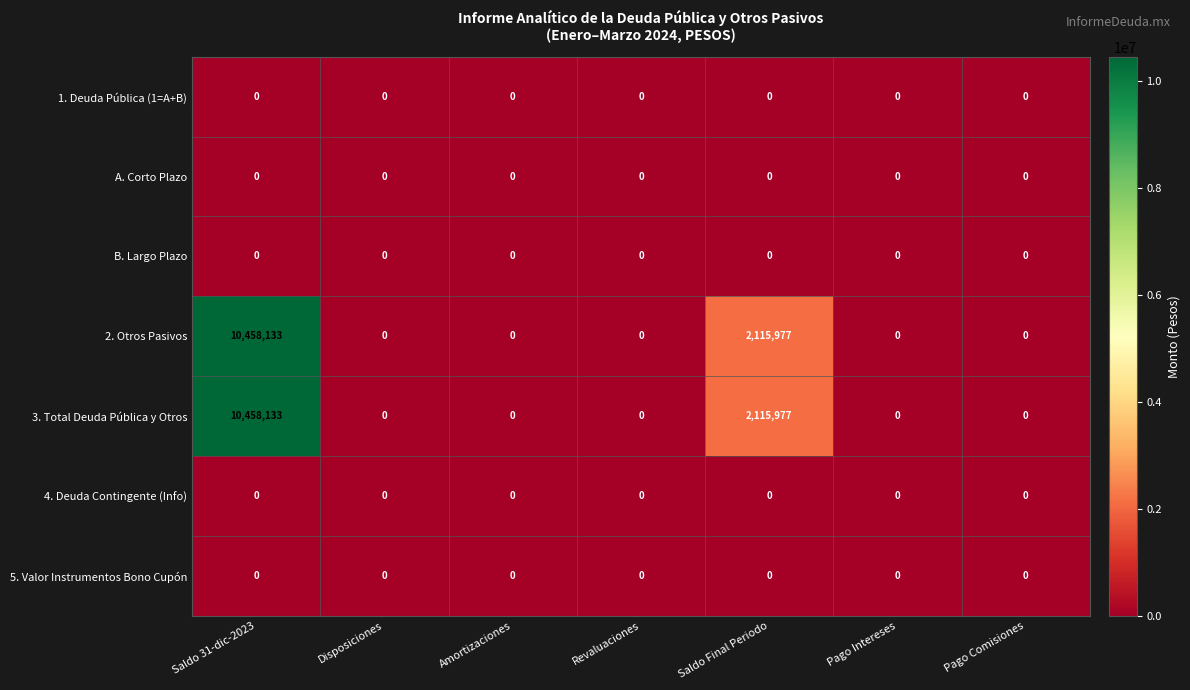

What is the approximate value of 2. Otros Pasivos at Saldo 31-dic-2023, to the nearest 100?

10458100